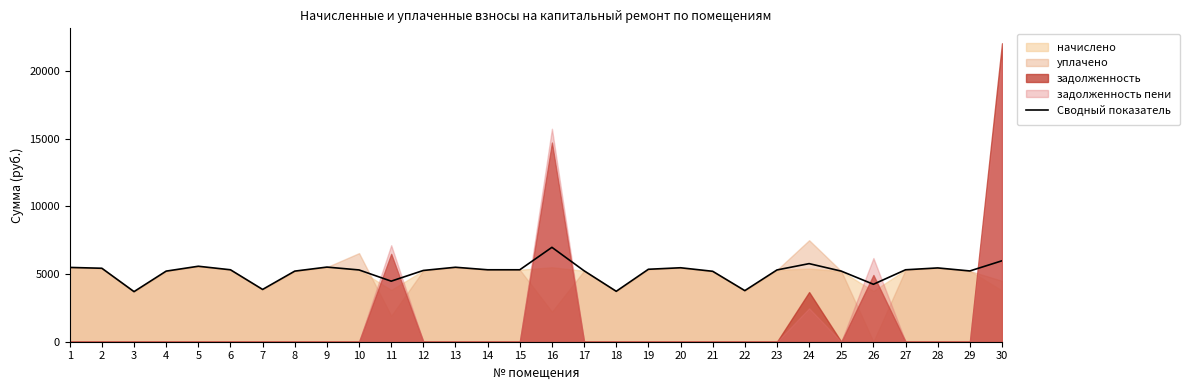

True or false: there are more than 2 points higher than both neighbors.

True